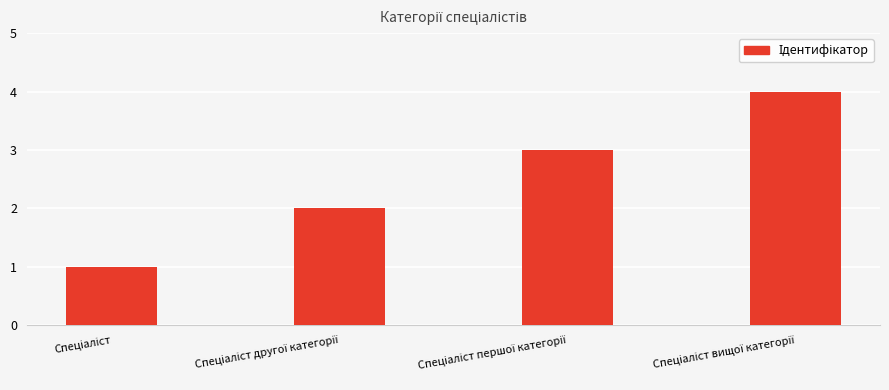

What is the value of the 4th bar from the left?

4